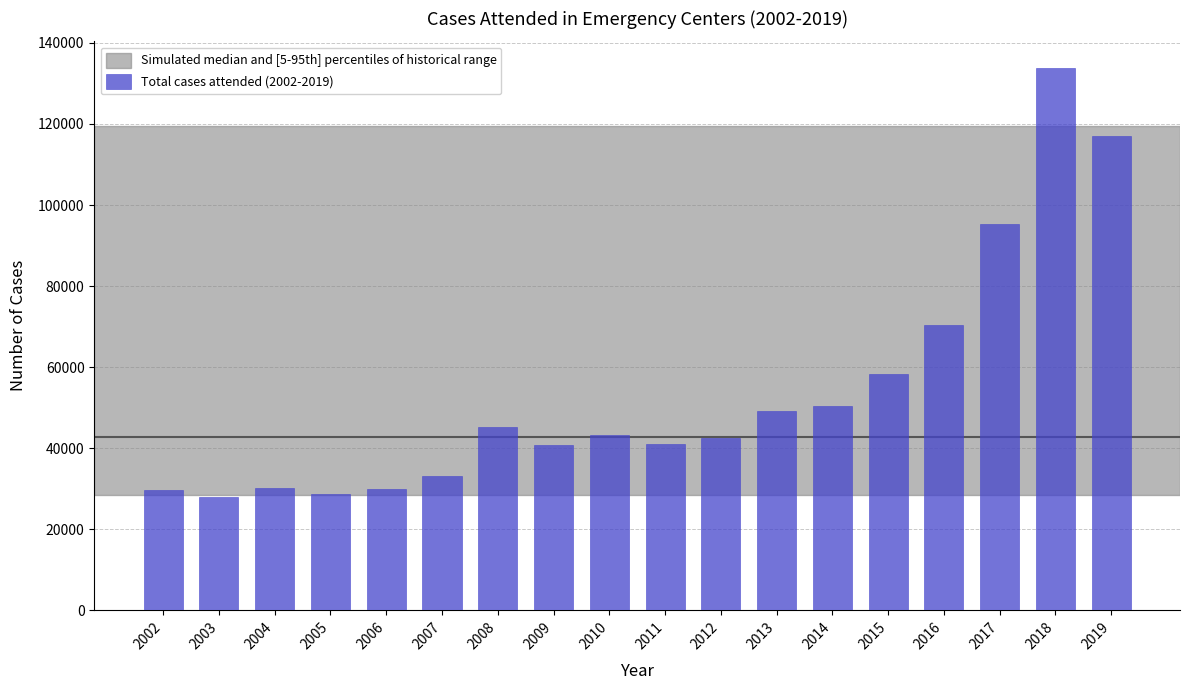

The value at 2003 is 13500. True or false?

False